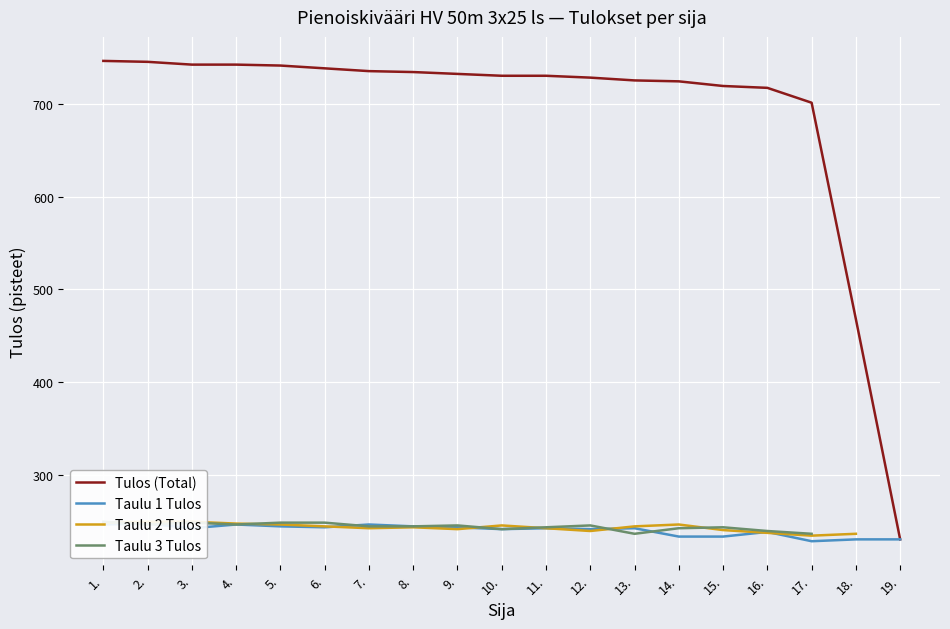

What is the maximum value for Taulu 3 Tulos?

250.0